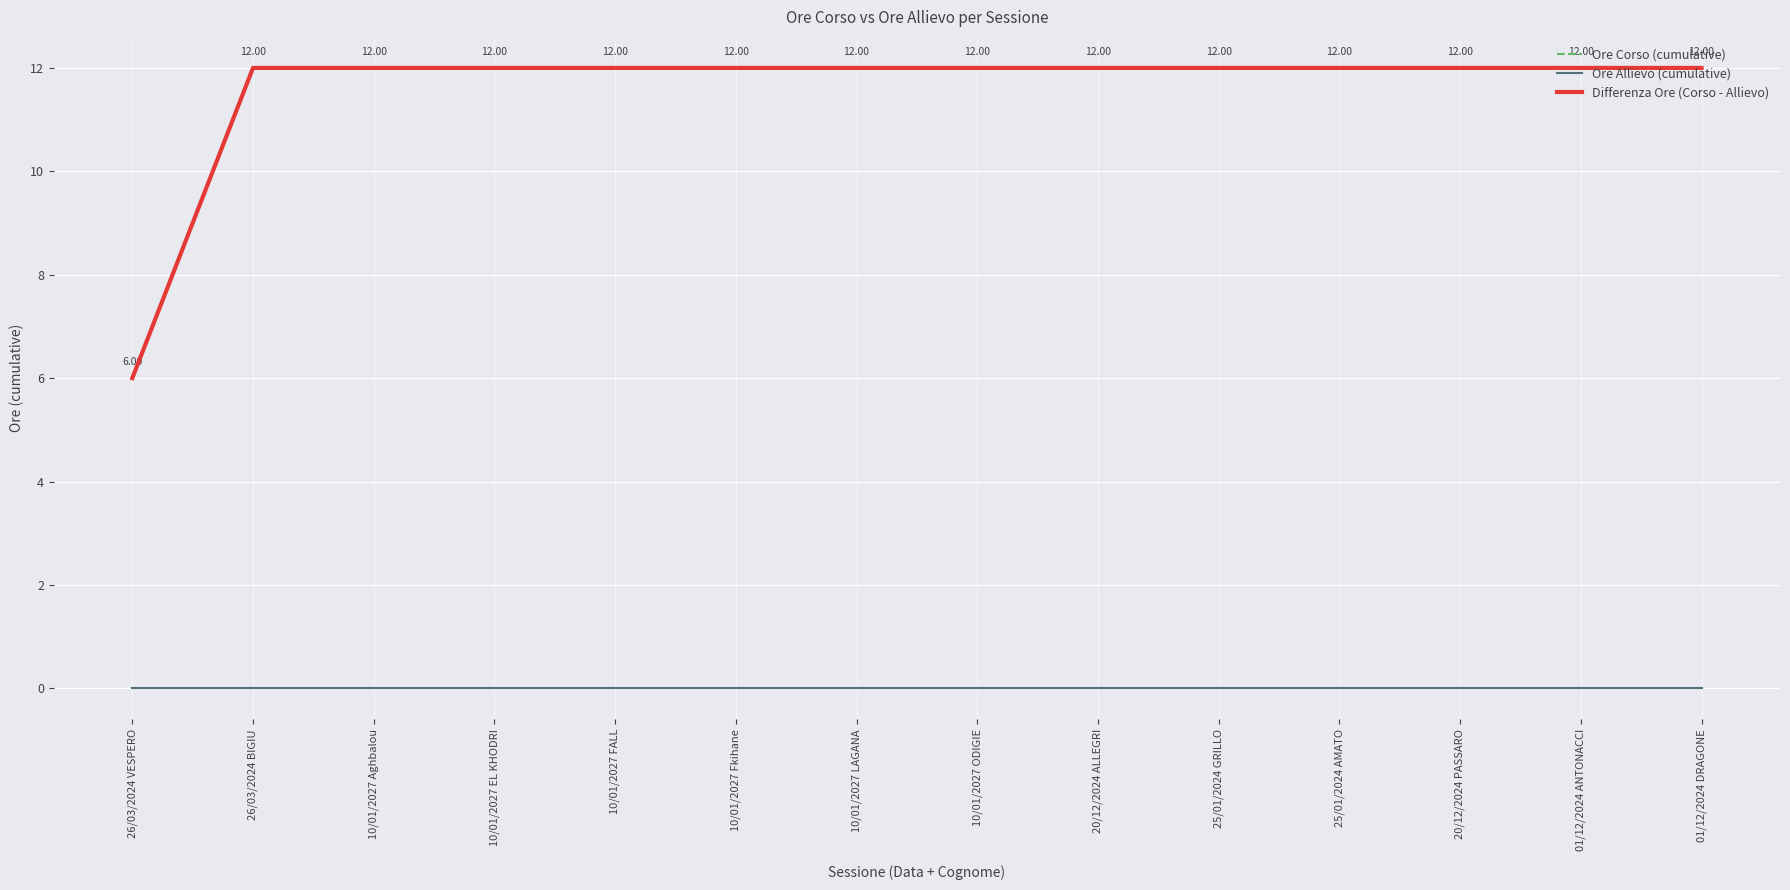

What is the difference between the maximum and minimum values in the Ore Corso (cumulative) series?

6